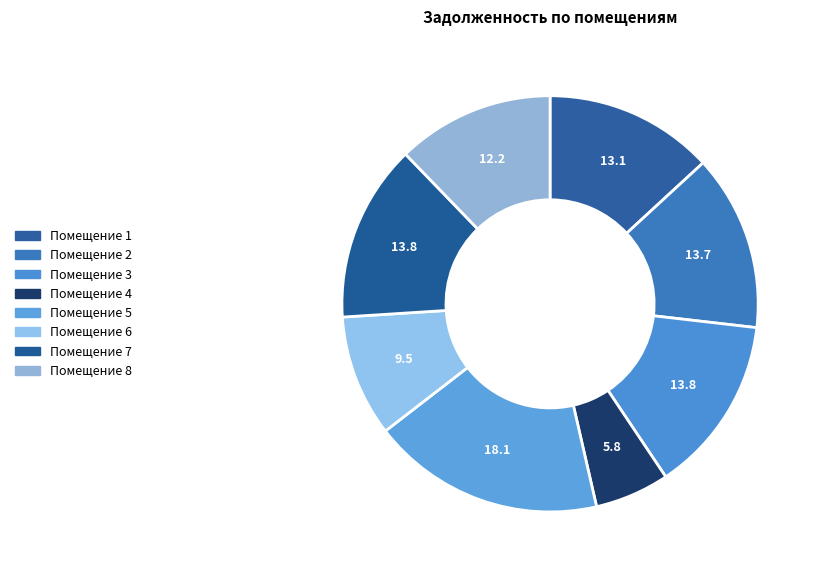

How many slices are in this pie chart?

8